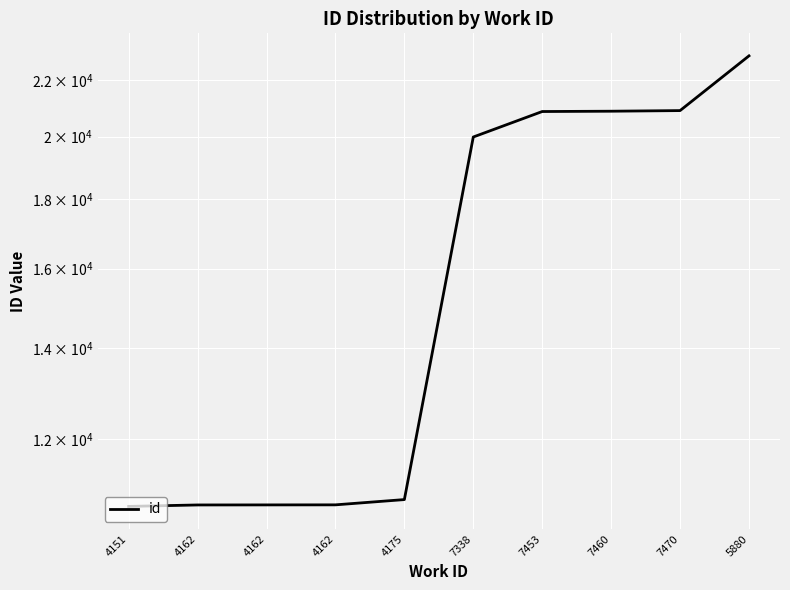

What is the minimum value shown in the chart?

10710